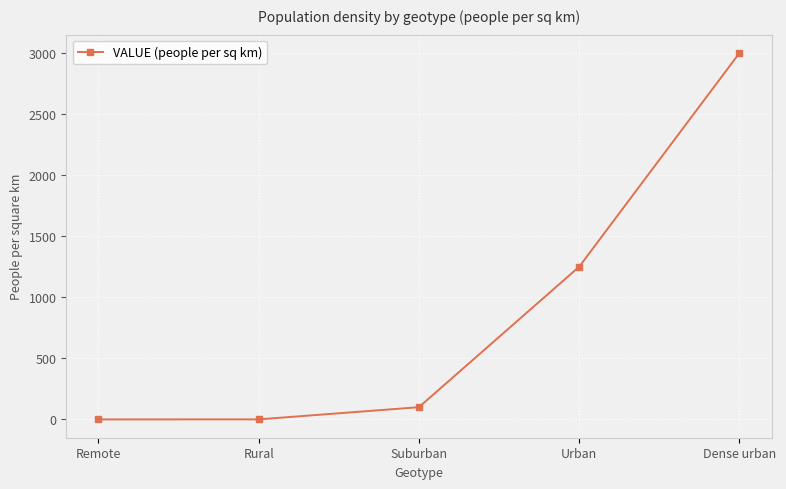

What is the change in value from Urban to Dense urban?

+1750.0